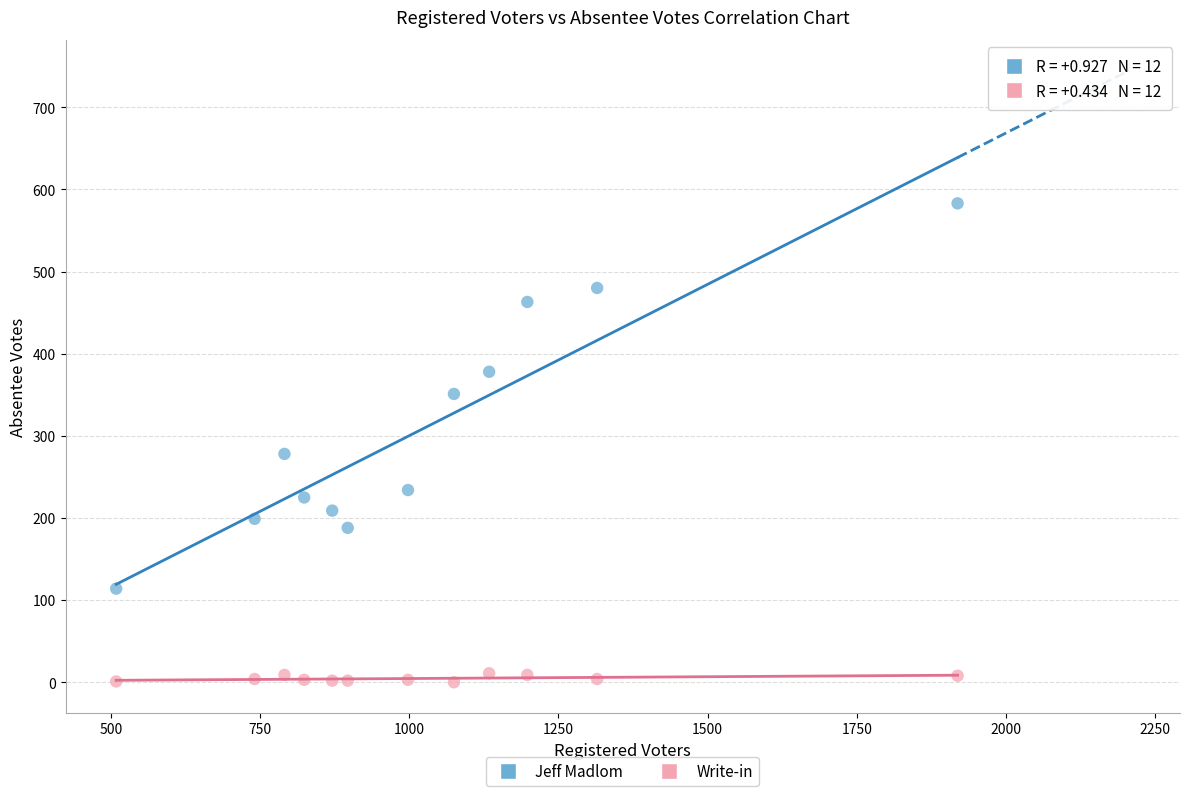

Which series has the widest spread of Y values?

Jeff Madlom